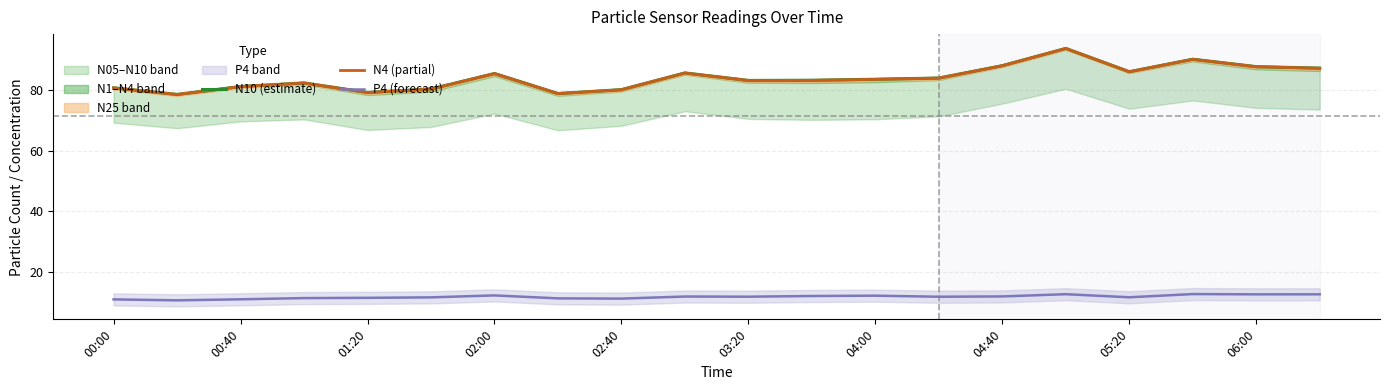

What is the maximum value for P4 (forecast)?

12.6